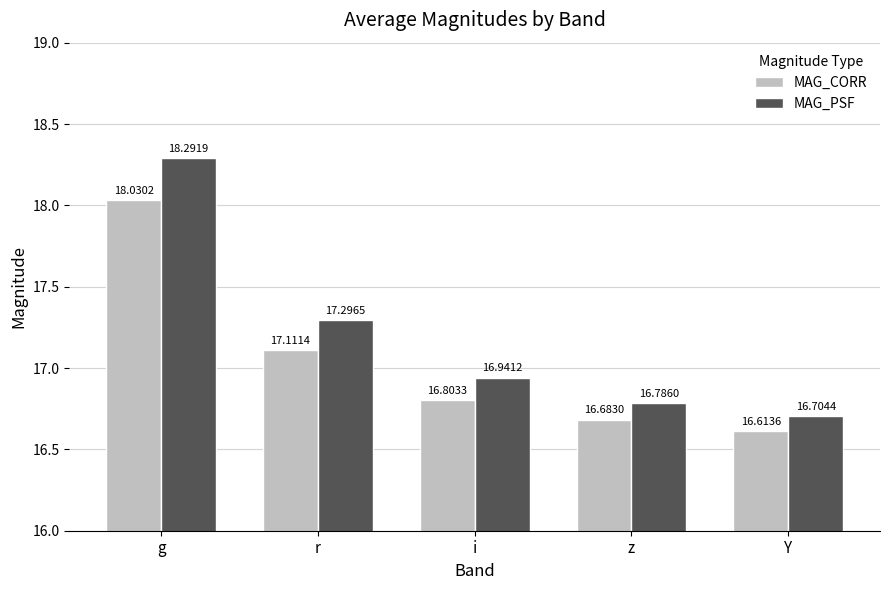

Count the number of data series in this chart.

2